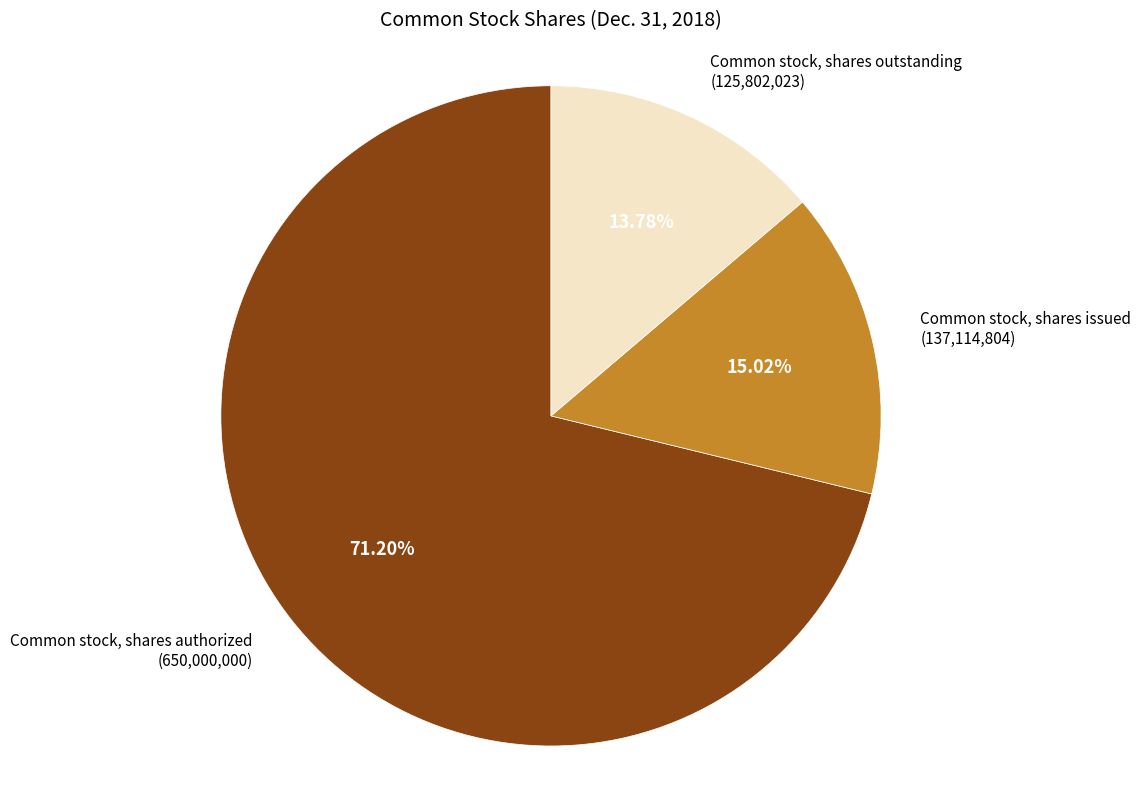

Is there any slice that represents more than half of the pie?

Yes